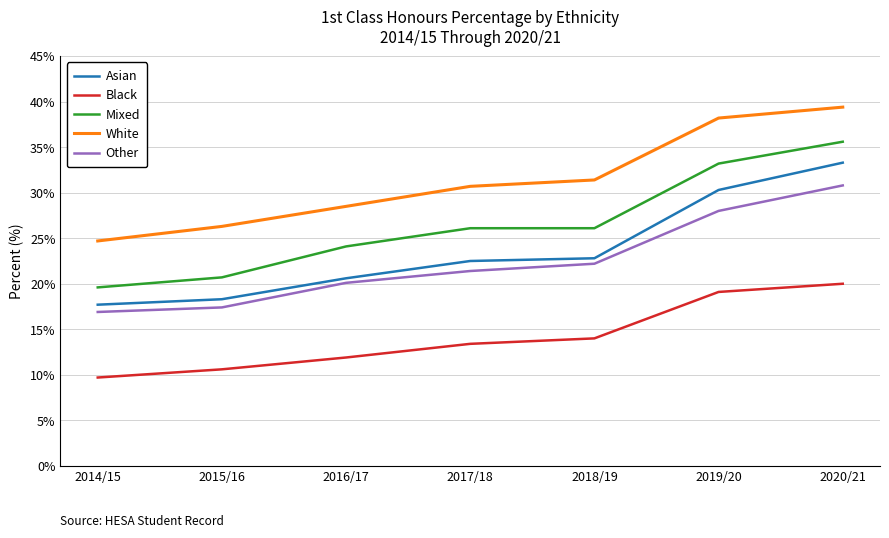

What is the sum of the Black values at 2017/18 and 2018/19?

27.4